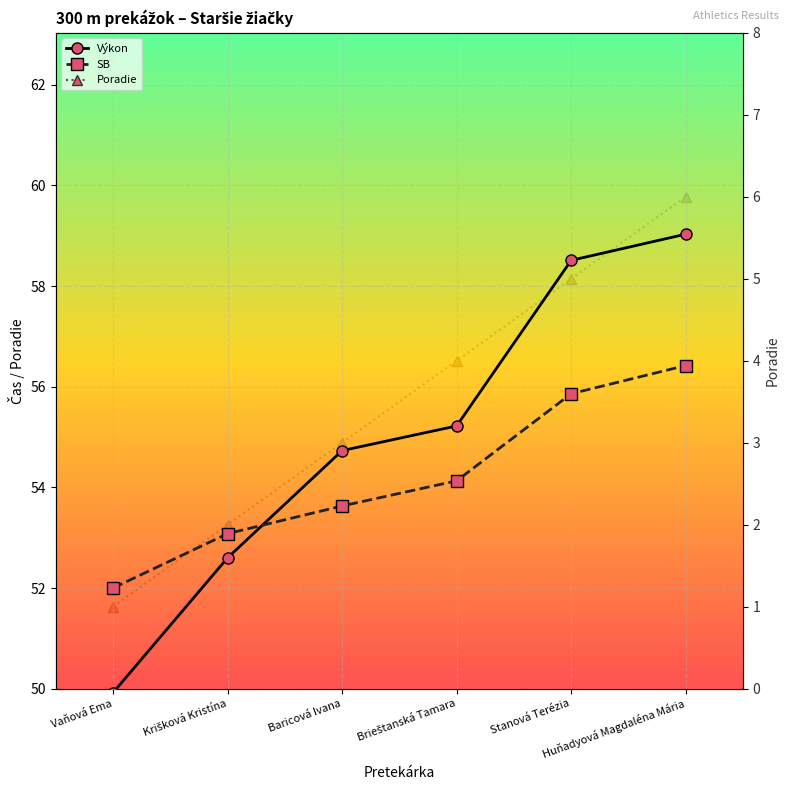

How many lines are shown in the chart?

3